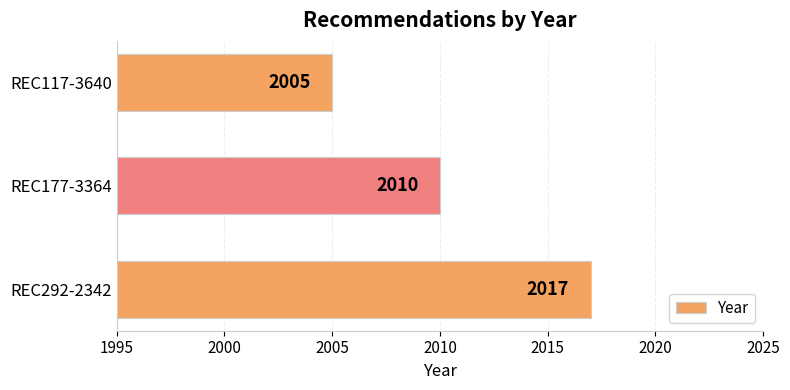

How many bars are there in total?

3